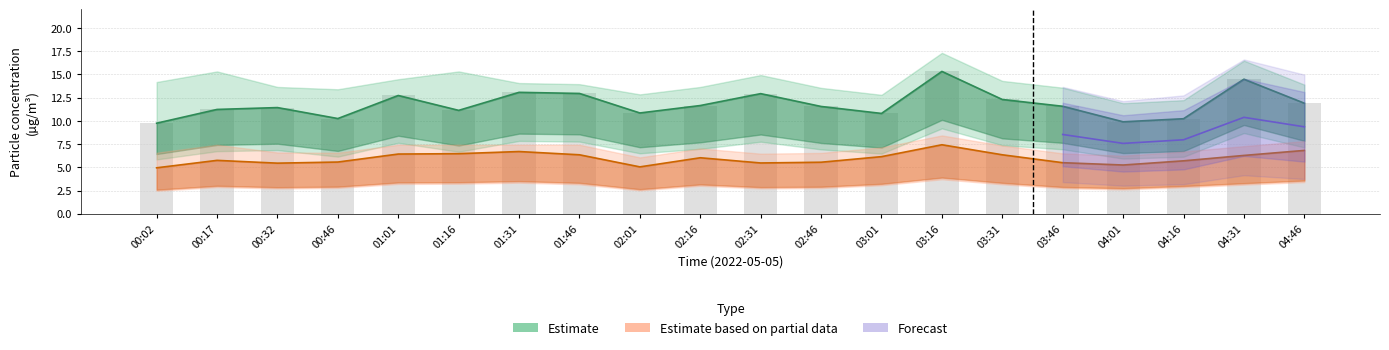

What is the sum of the SDS_P1 values at 02:16 and 04:46?

23.6